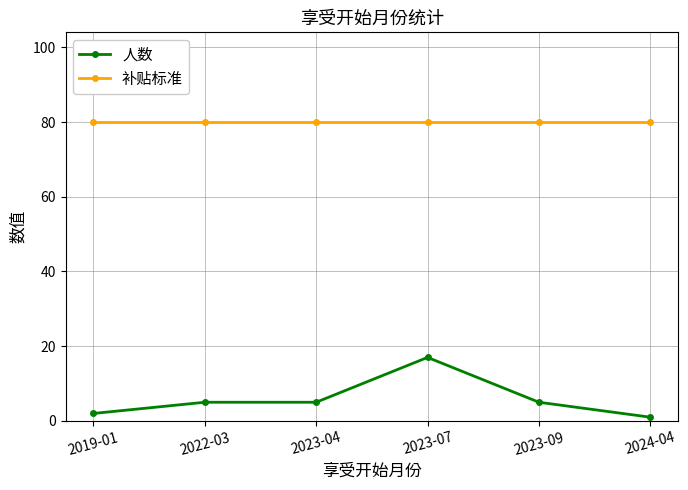

Which series has the widest spread of values?

人数